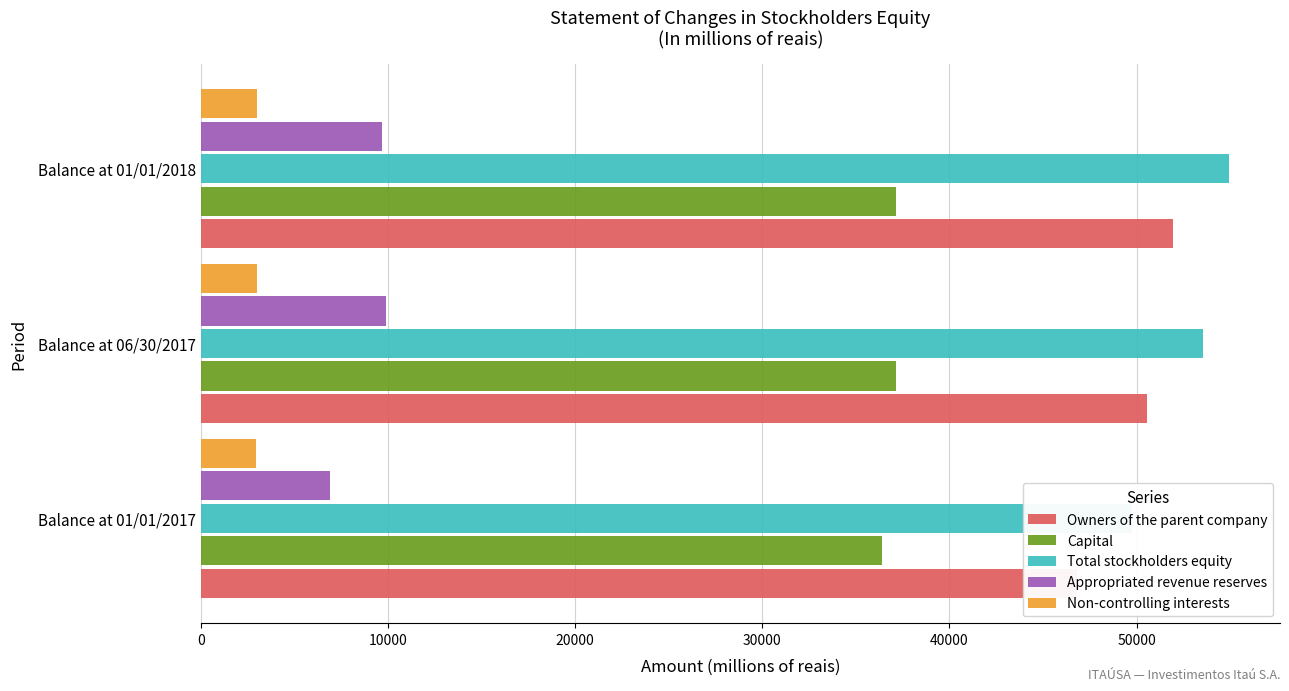

Is it true that Owners of the parent company equals 51926 at Balance at 01/01/2018?

True